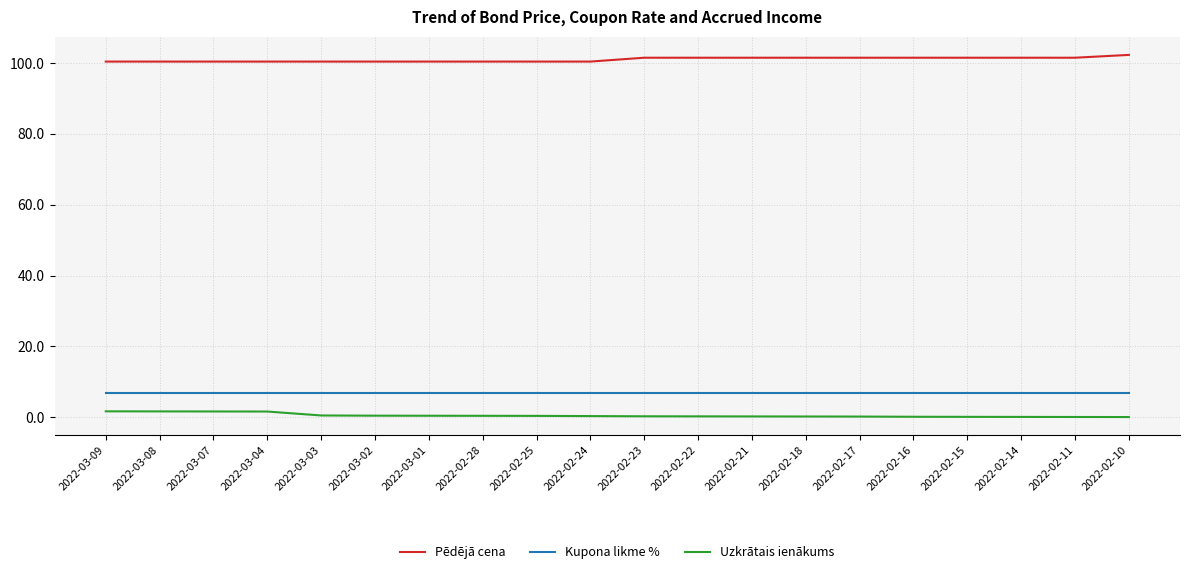

What is the minimum value shown in the chart?

0.1